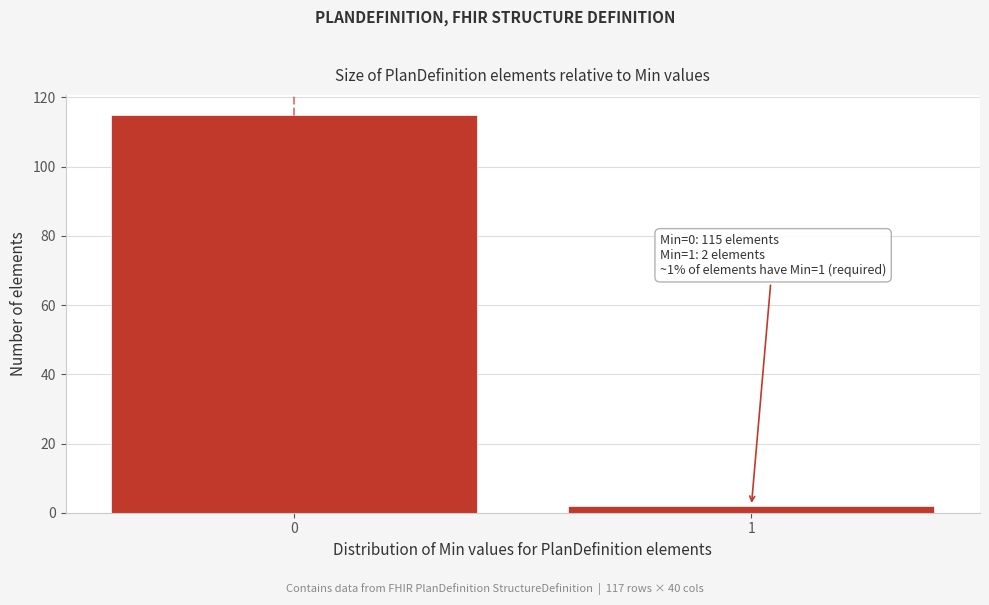

Reading left to right, transcribe all the data shown in this chart.

115	2